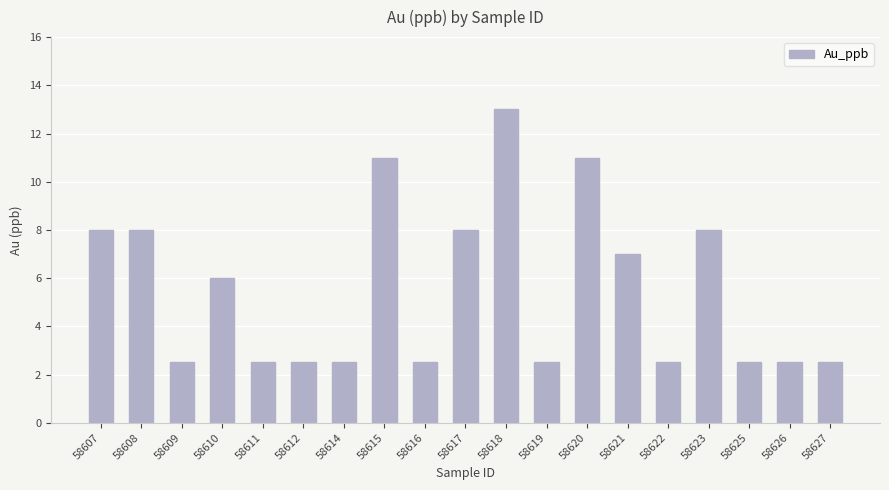

What is the difference between the values at 58627 and 58608?

5.5